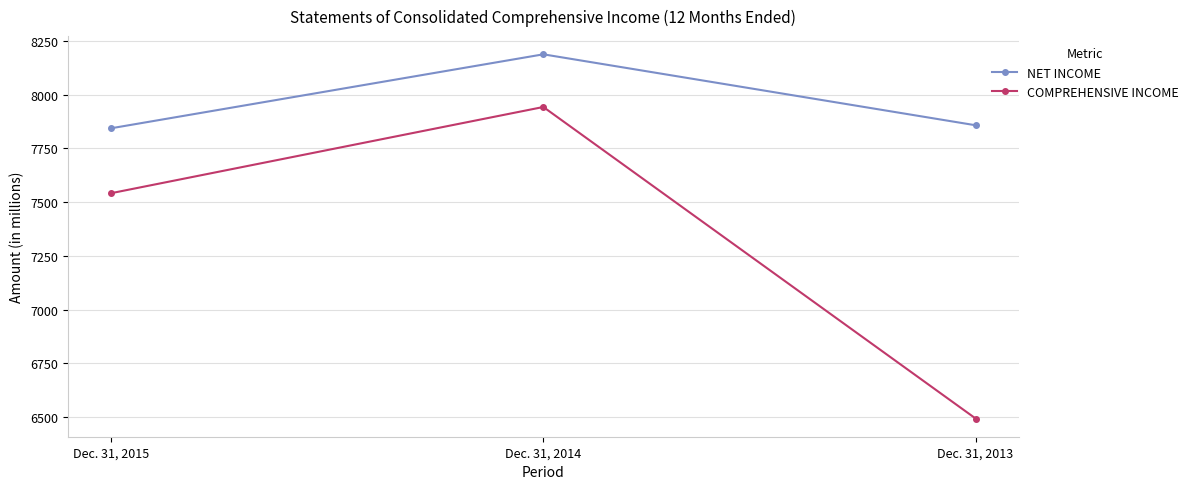

What is the highest value of the COMPREHENSIVE INCOME series?

7942